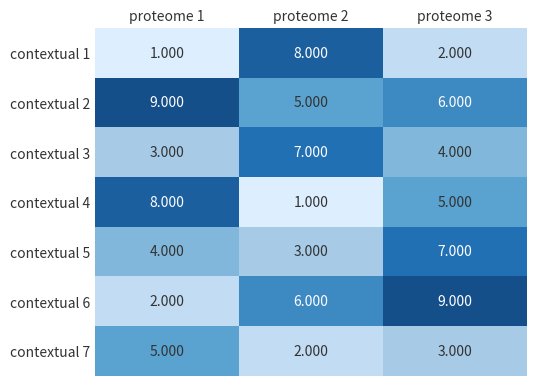

Count the number of categories in the chart.

3